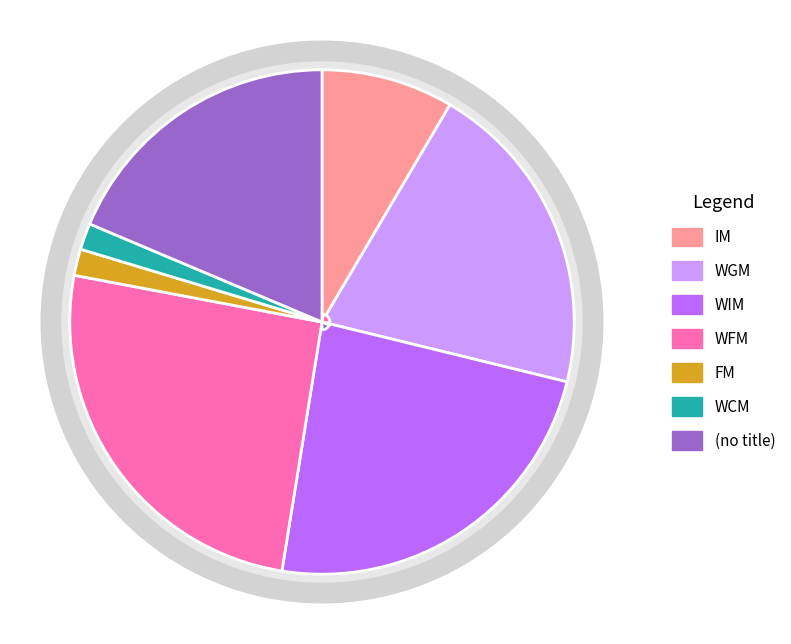

Does FM account for over 50% of the chart?

No